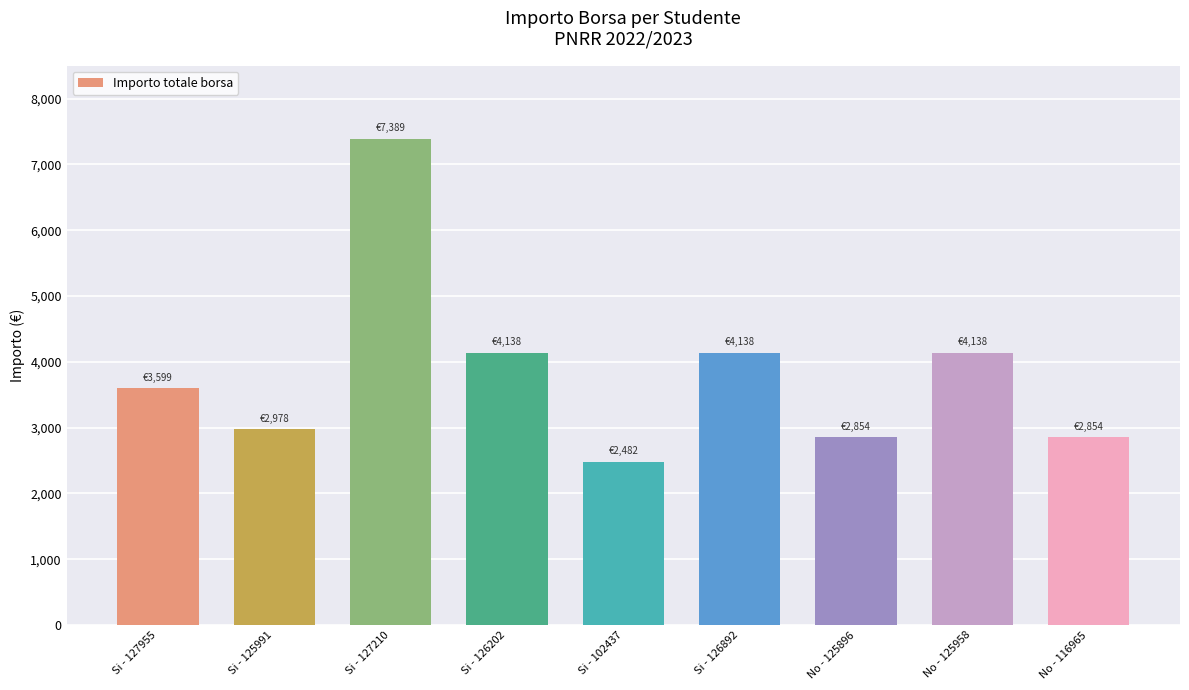

How many bars are there in total?

9